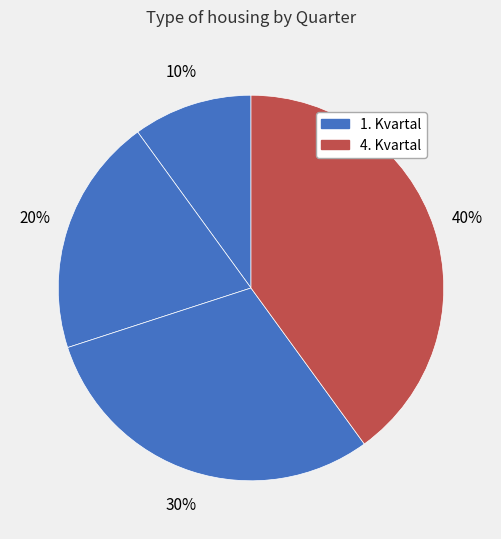

Count the number of slices in the pie.

4